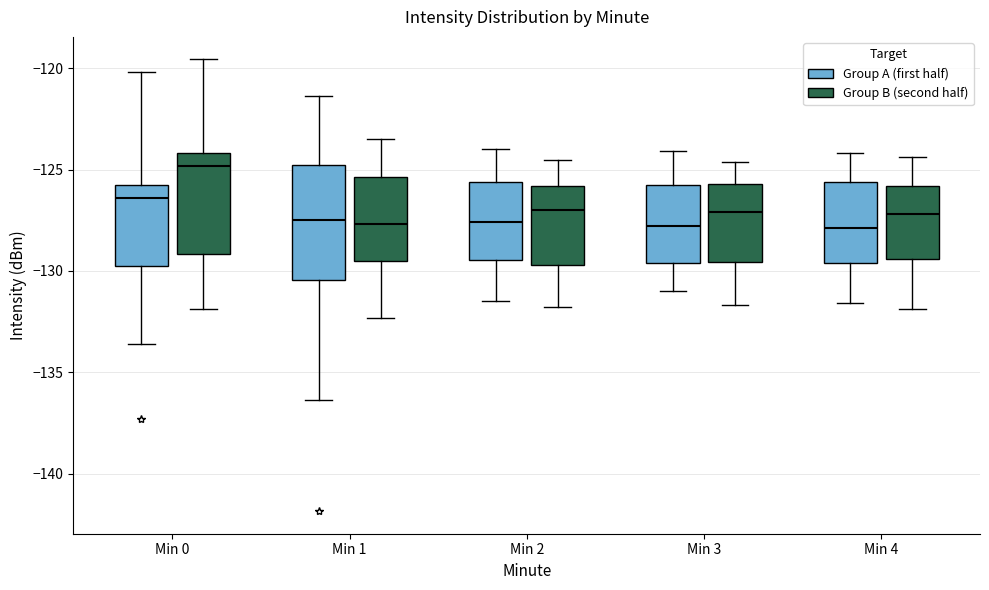

Where does the lower whisker of the box for Min 4 (Group A (first half)) end on the y-axis? The values are not printed on the chart, so give them approximately, as read against the axis.

-131.5